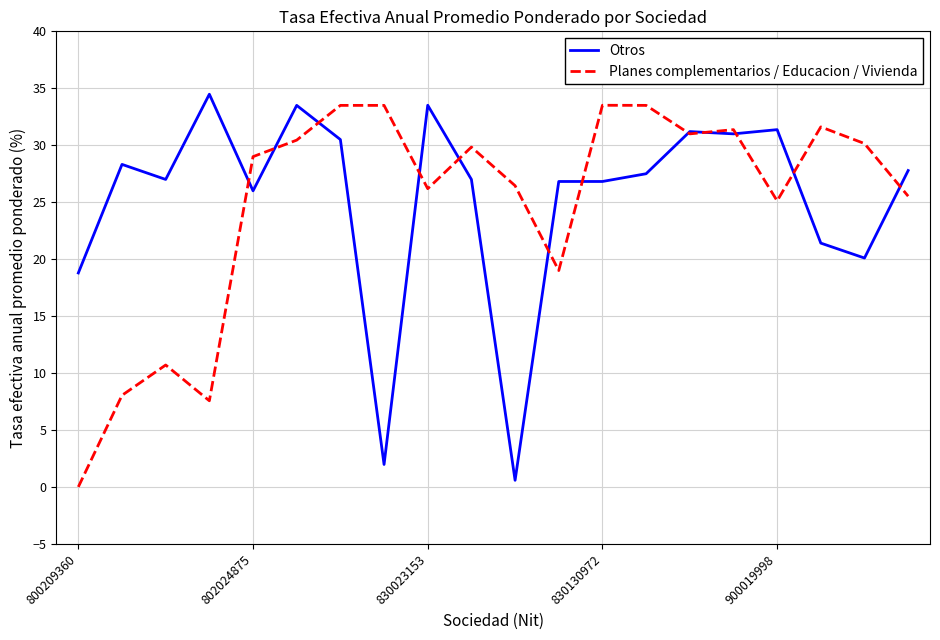

What is the highest value of the Planes complementarios / Educacion / Vivienda series?

33.5